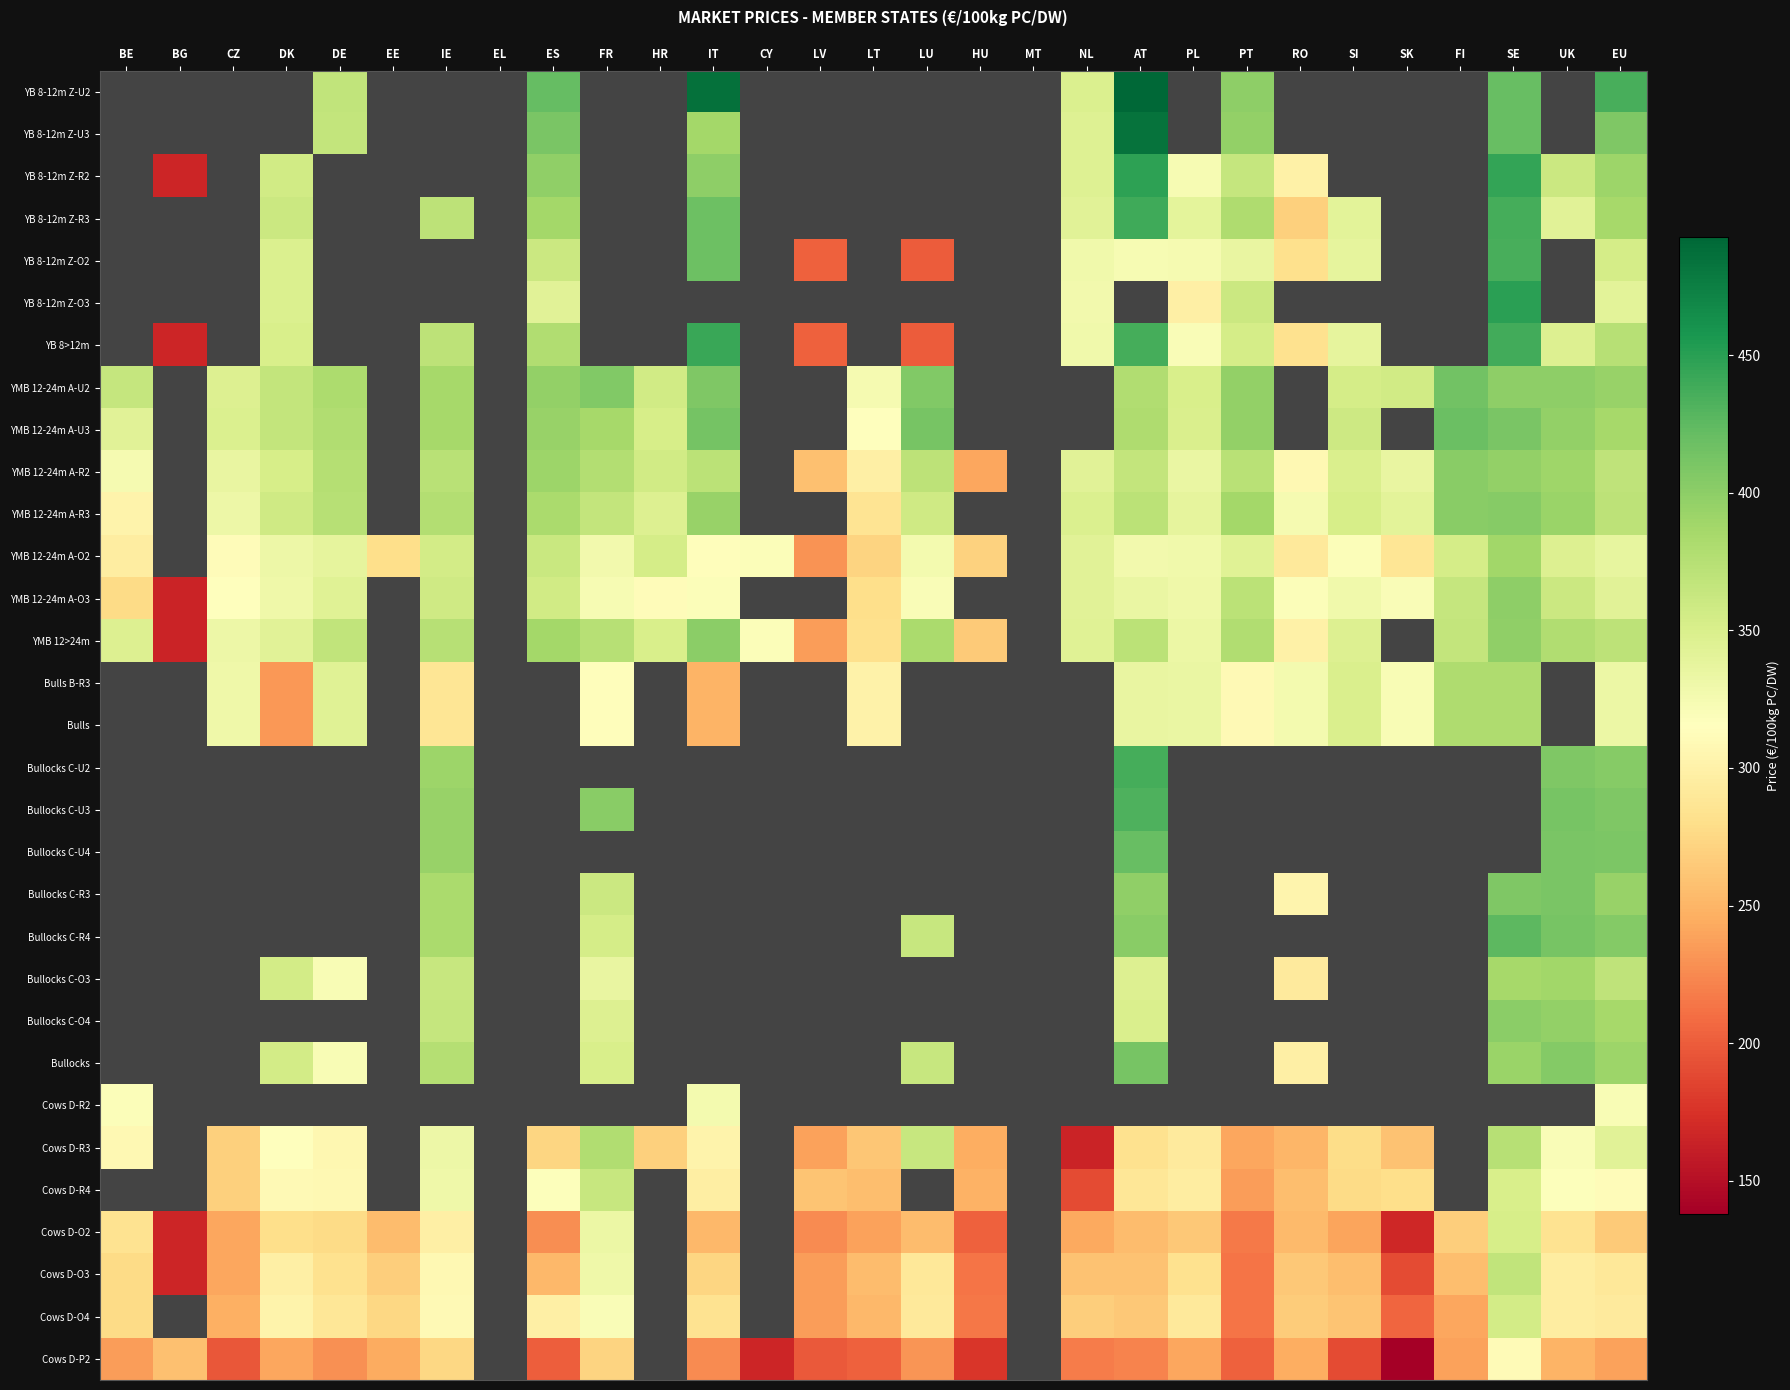

How many series are shown in this chart?

31